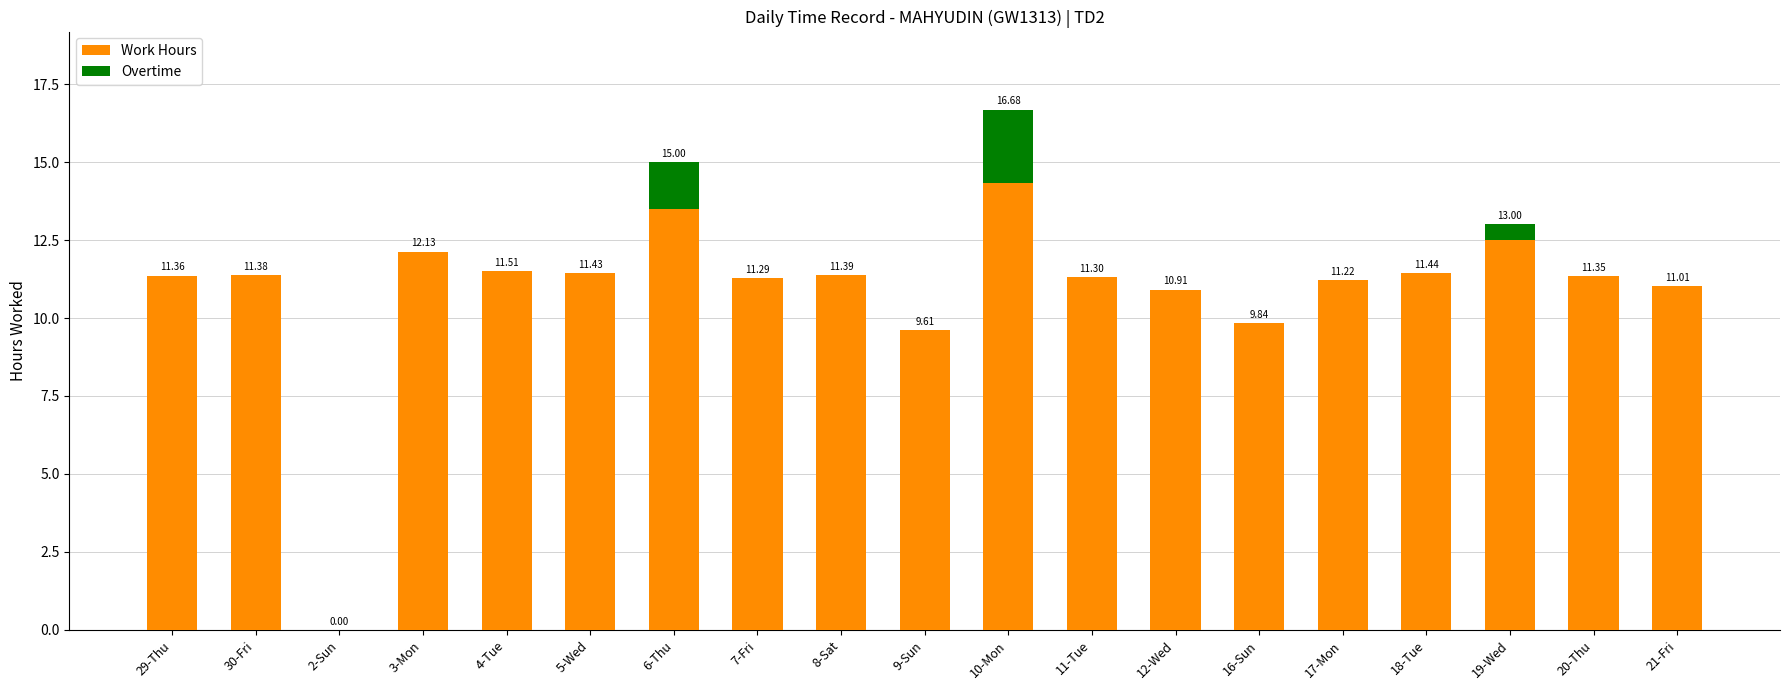

What is the sum of all Work Hours values?

207.5